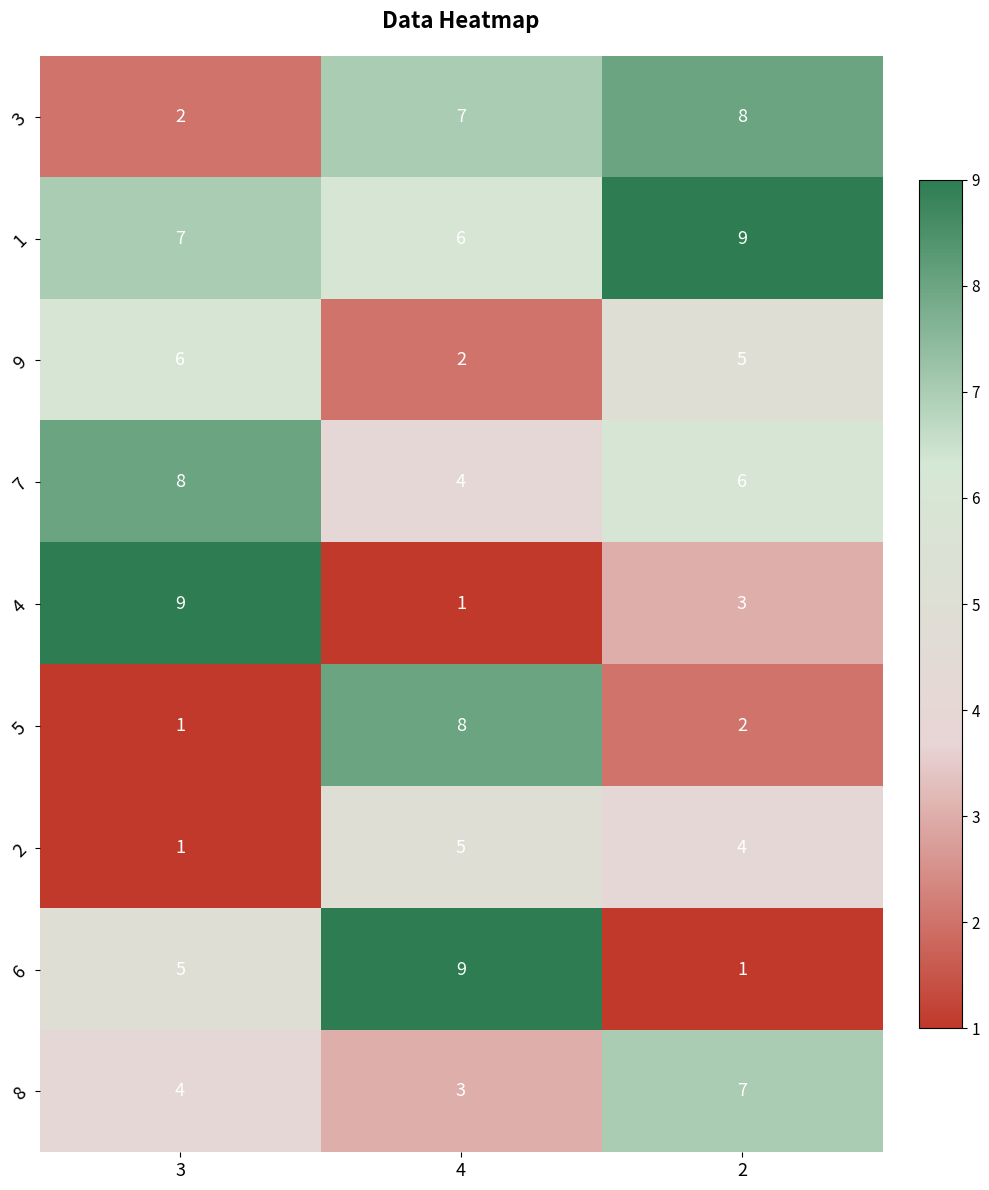

How many distinct data groups are displayed?

9